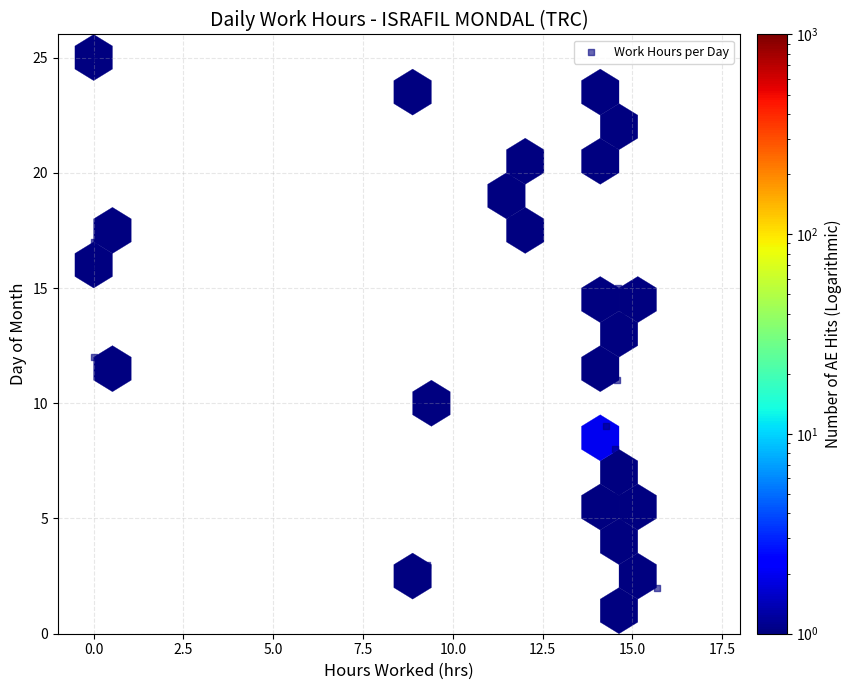

What is the range of Y values (max minus min)?

24